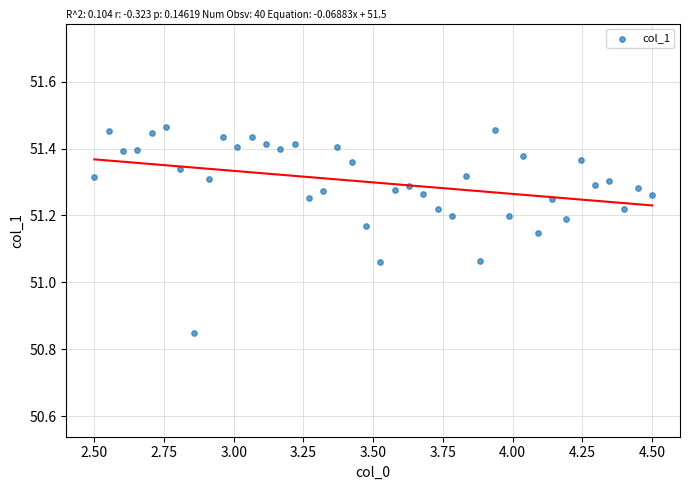

What is the range of Y values (max minus min)?

0.6